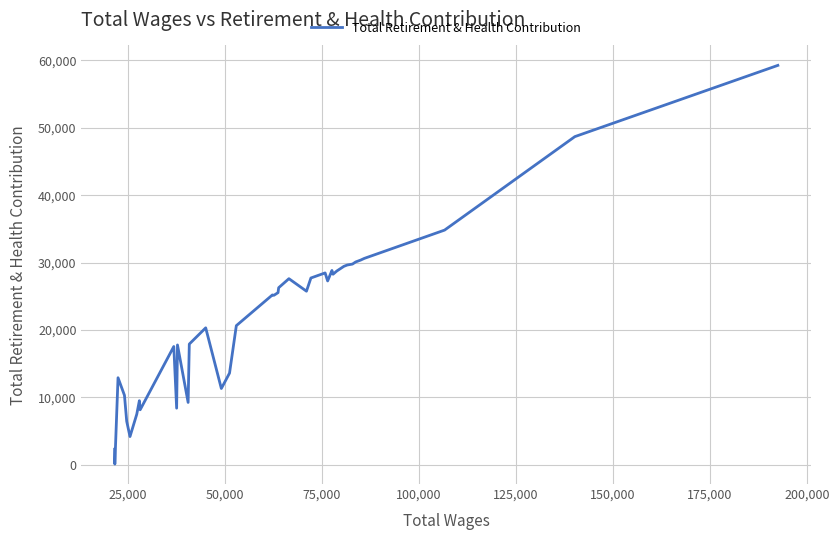

What is the maximum value shown in the chart?

59249